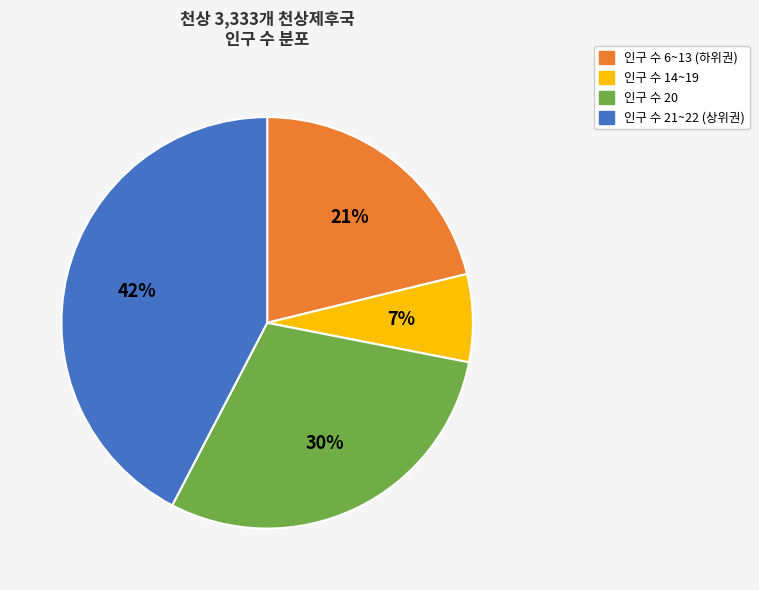

Count the number of slices in the pie.

4